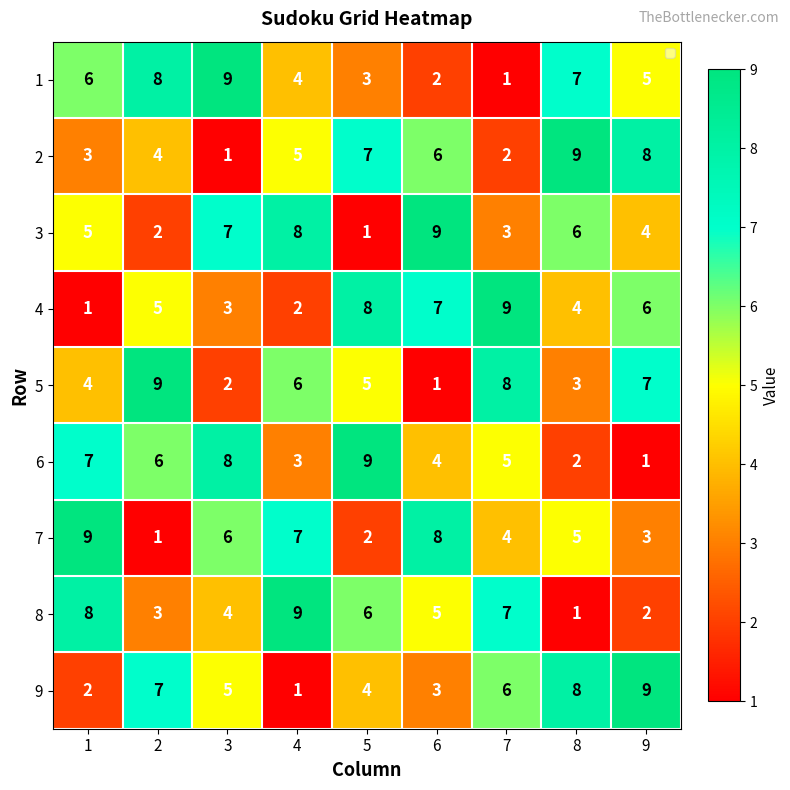

What is the difference between the second highest and minimum values in the 4 series?

7